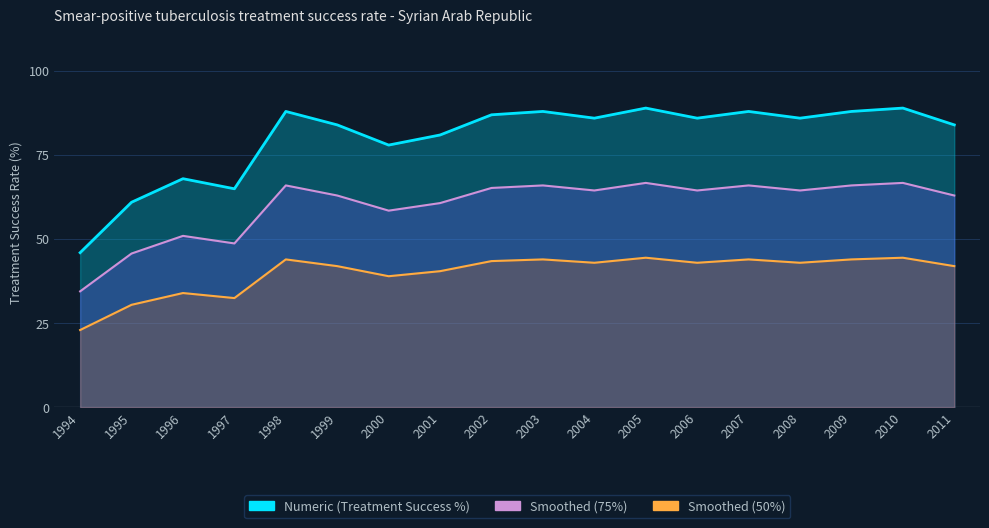

Is the value of Smoothed (50%) at 2002 greater than the value of Smoothed (75%) at 2004?

No